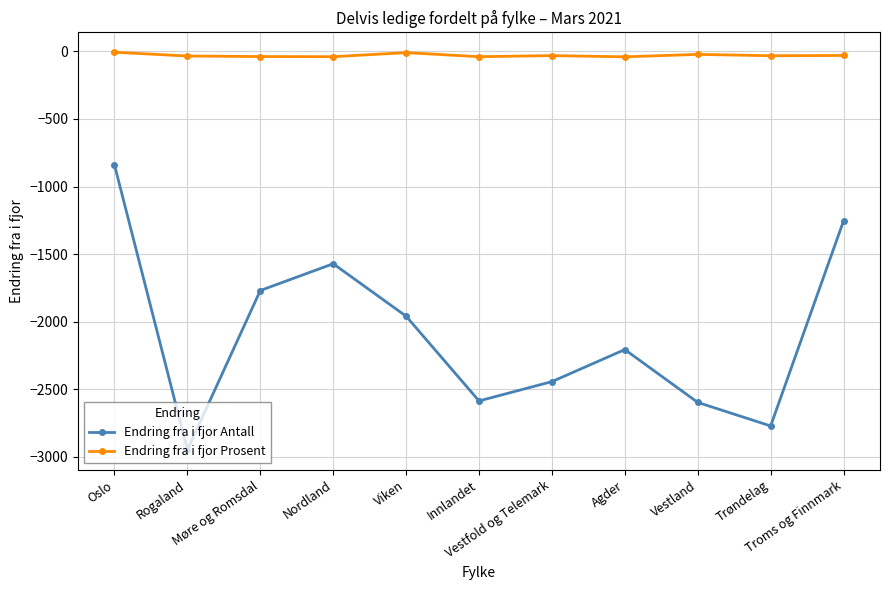

How many data points does each series have?

11